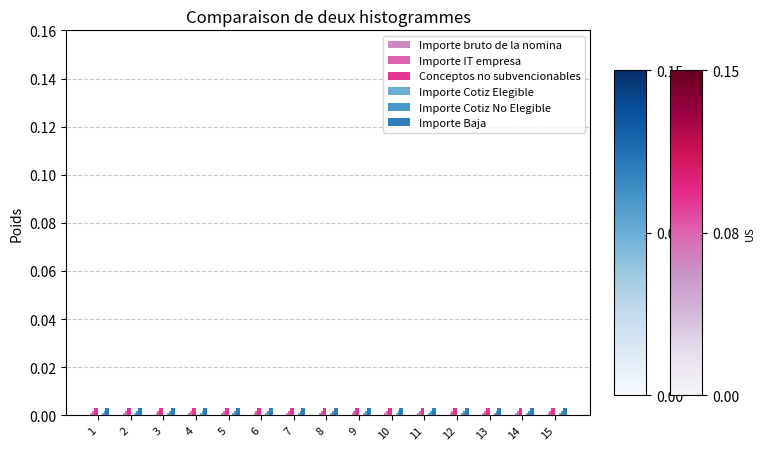

True or false: Importe IT empresa has a value of 0.0 at 6.

True